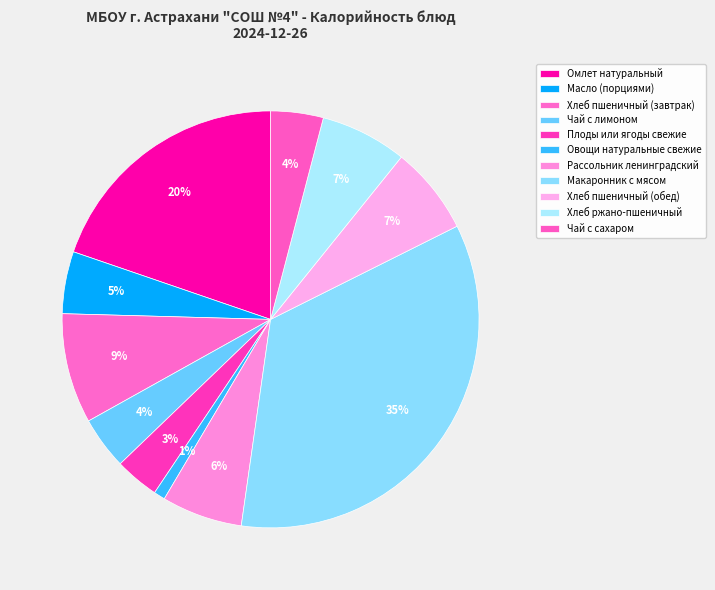

What percentage is the Омлет натуральный slice, to the nearest percent?

20%